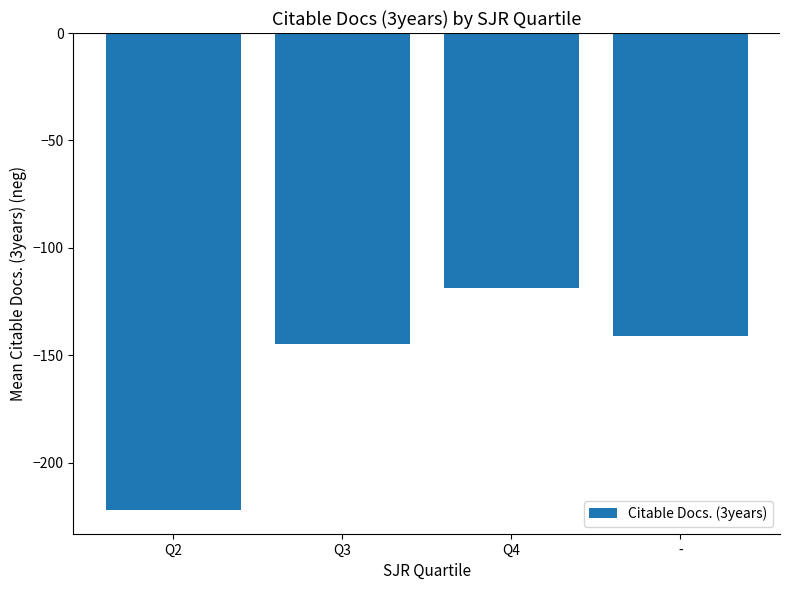

Are the bars grouped side by side (vs. stacked)?

No